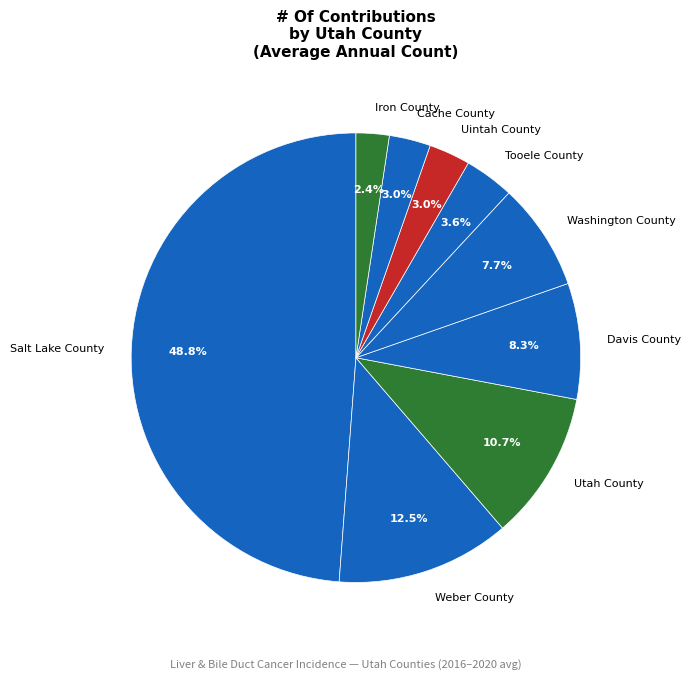

Does Weber County account for over 50% of the chart?

No